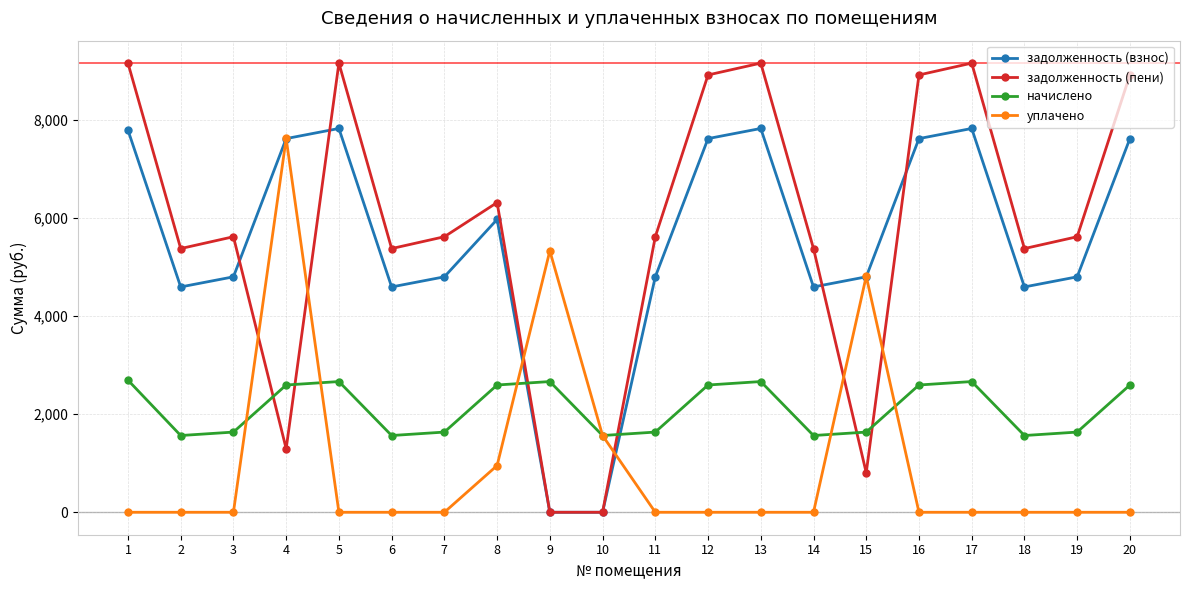

What is the sum of the начислено values at 9 and 10?

4227.6